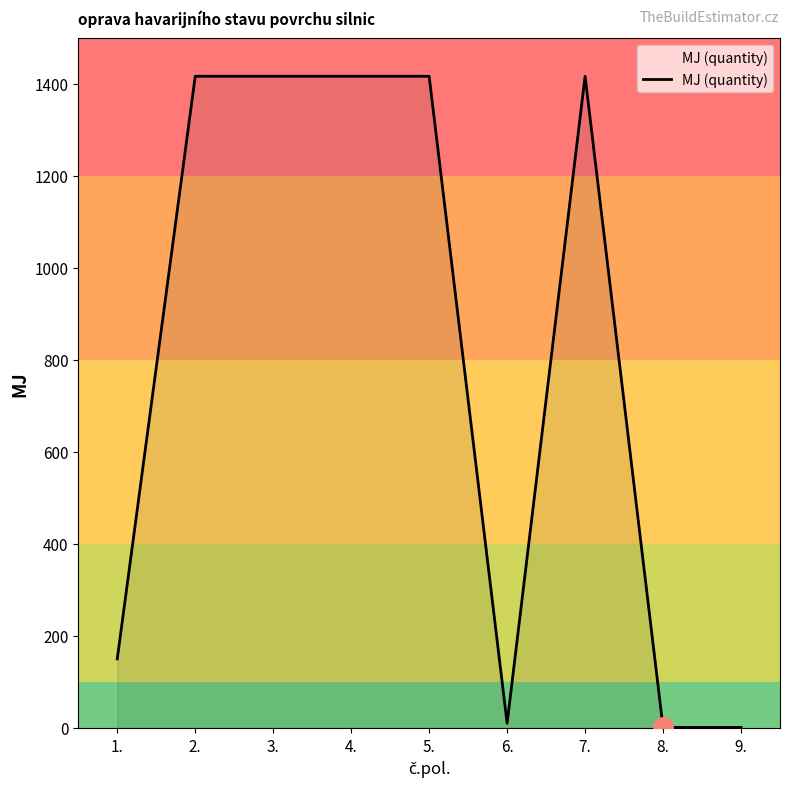

Between 1. and 3., which is larger?

3.